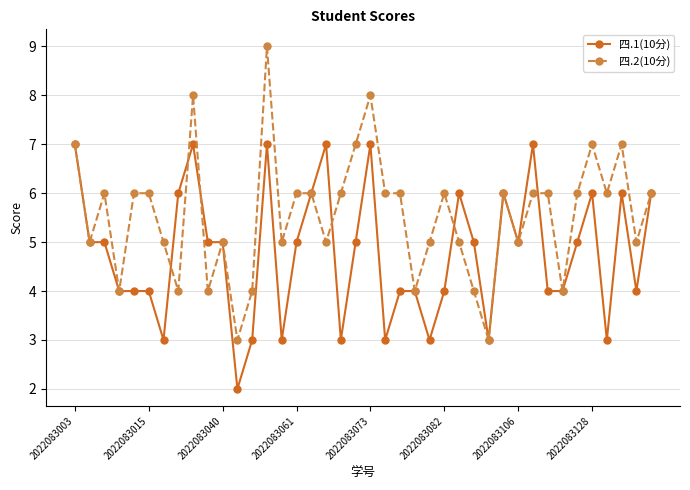

List the series in order of their overall mean, highest first.

四.2(10分), 四.1(10分)